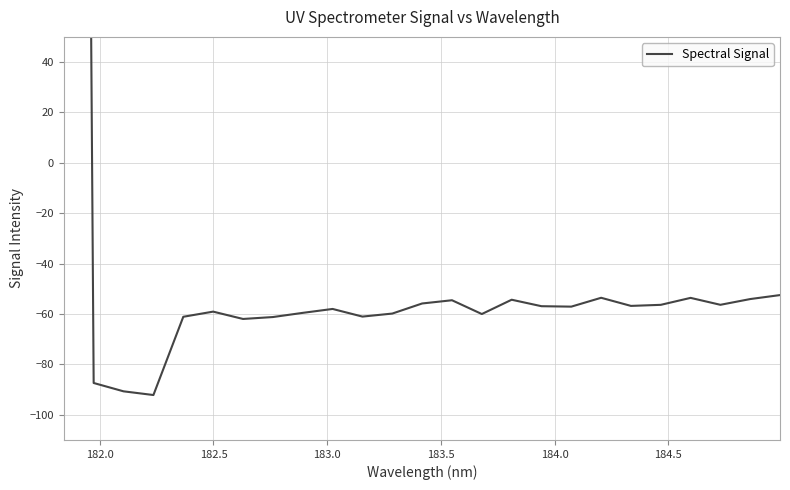

How many negative values are there?

24